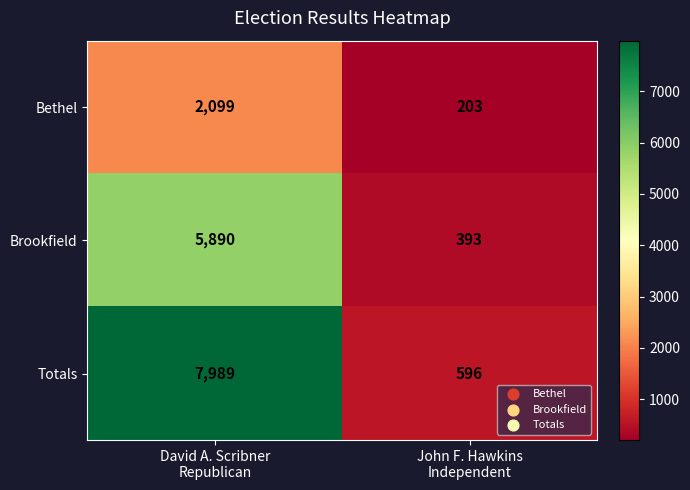

List the series in order of their peak value, highest first.

Totals, Brookfield, Bethel